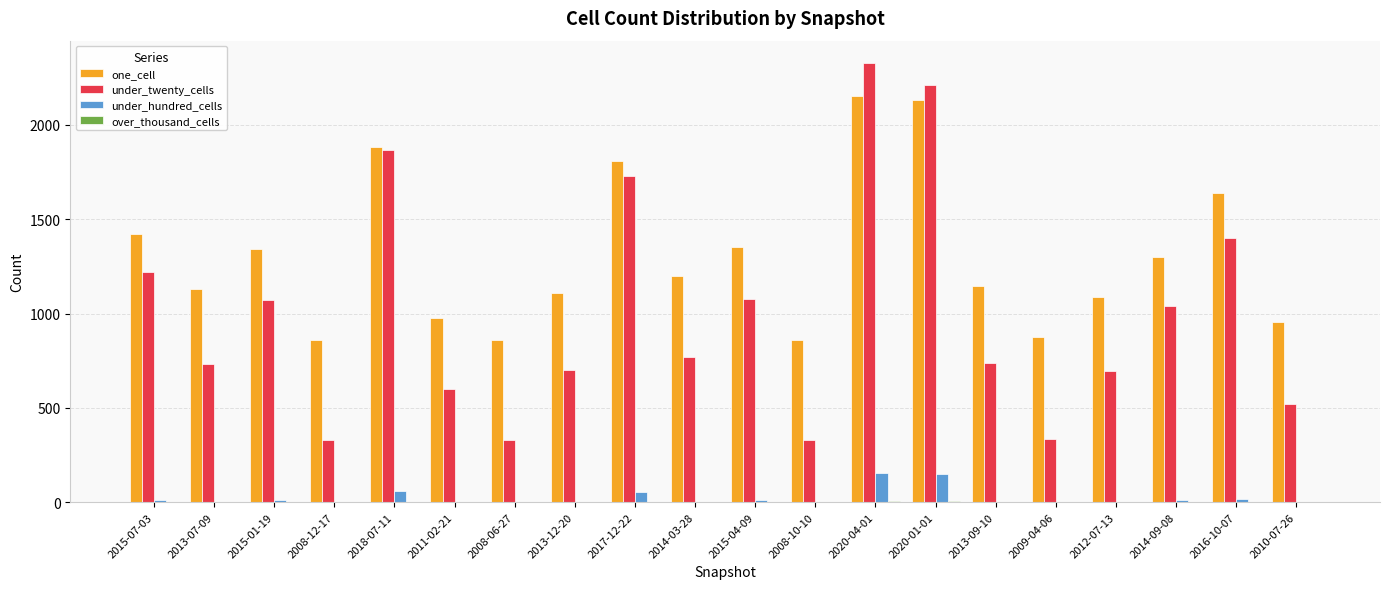

The under_twenty_cells series shows 2348 at 2017-12-22. True or false?

False